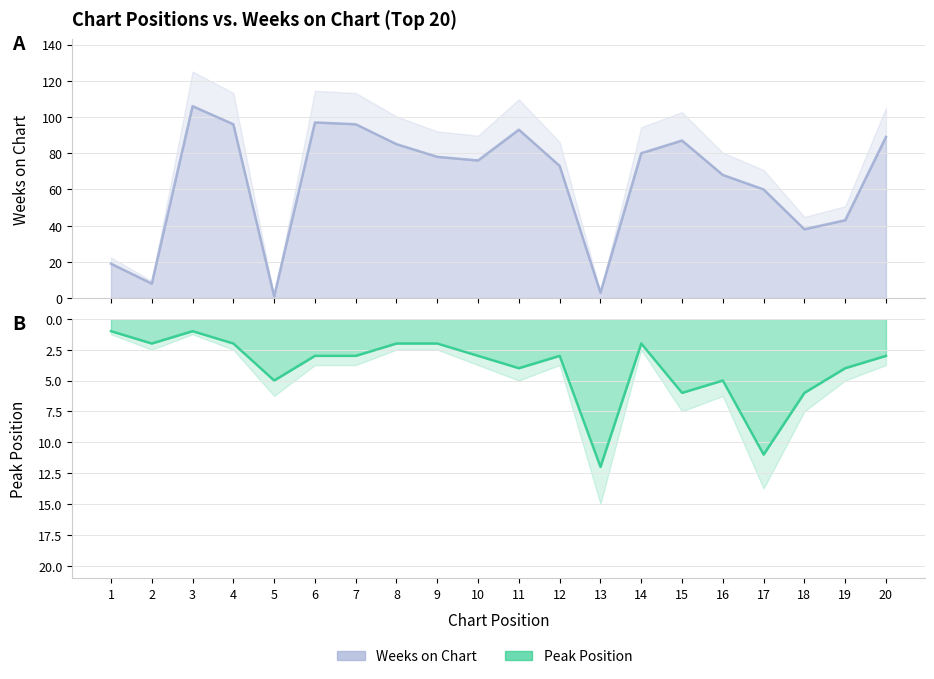

In Peak Position, how many points are lower than both neighbors (excluding endpoints)?

4